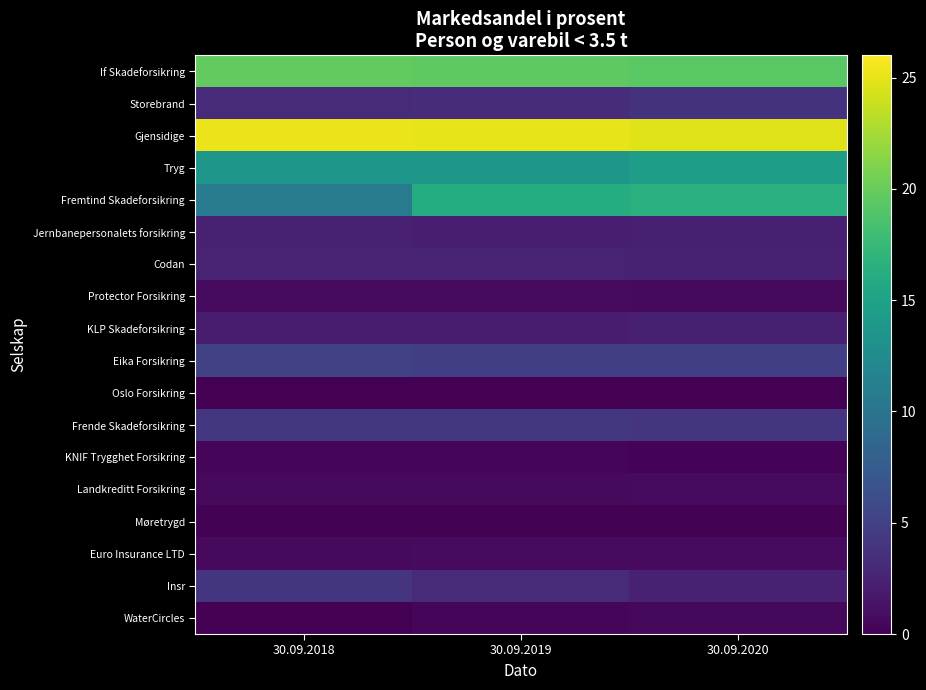

What is the difference between the highest and lowest values at 30.09.2020?

24.7